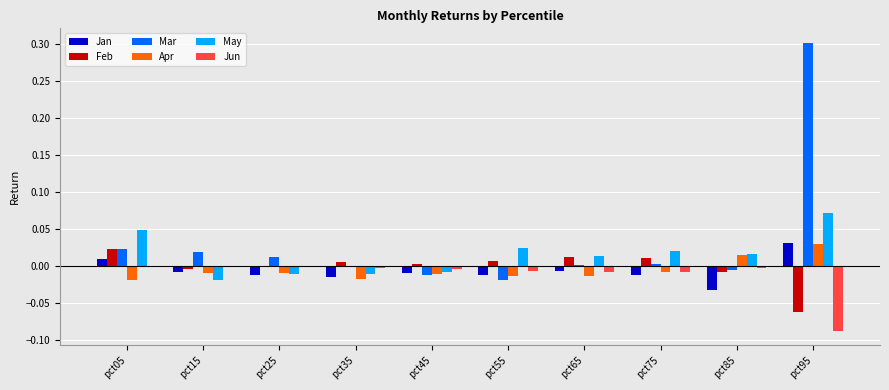

Between pct25 and pct95, which series saw the biggest shift?

Mar